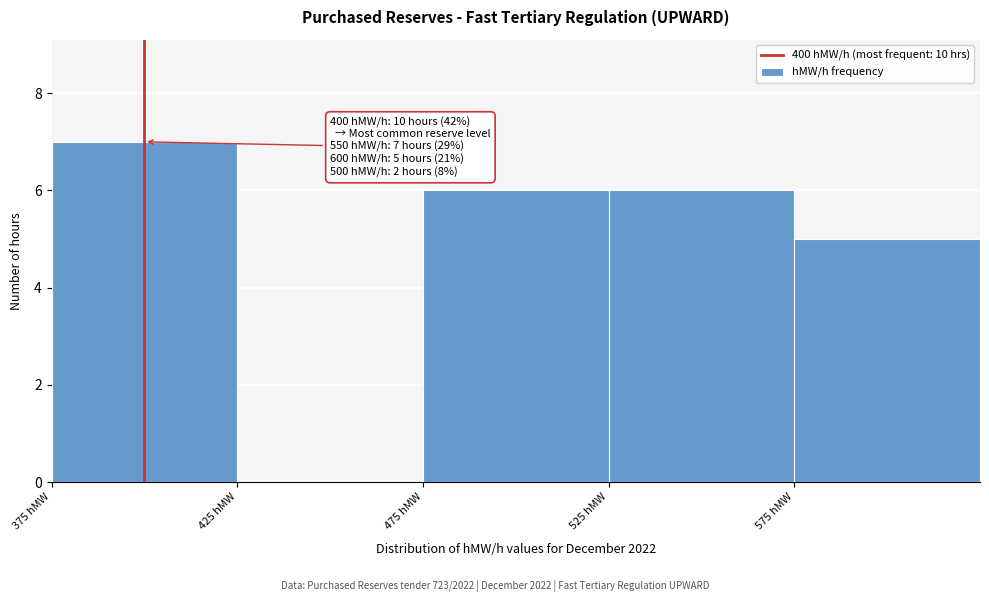

Over which range of the x-axis is the bar tallest?

375 to 425